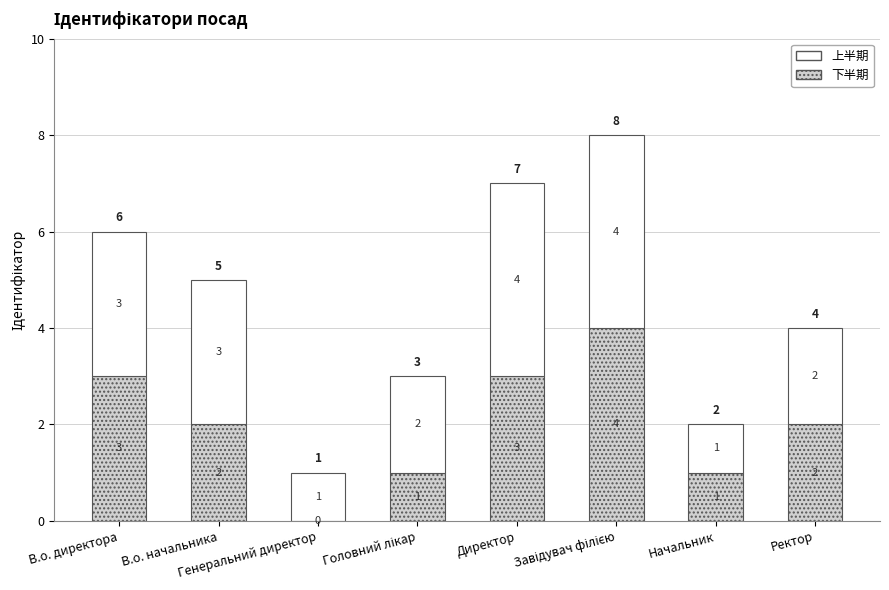

What is the highest value of the 下半期 series?

4